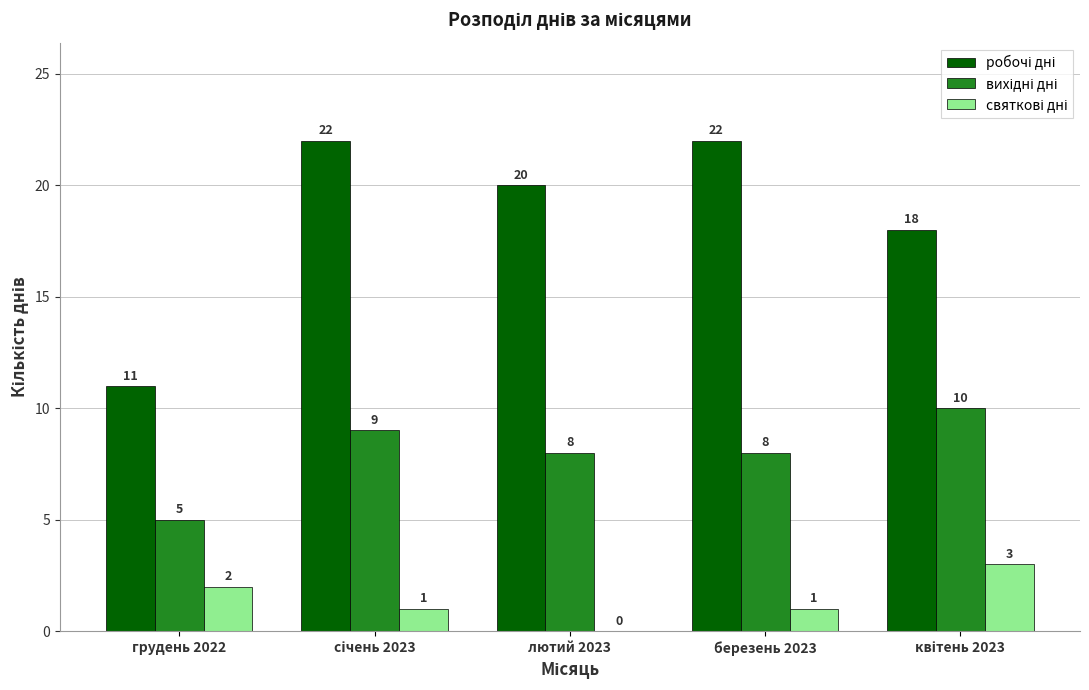

Count the number of categories in the chart.

5